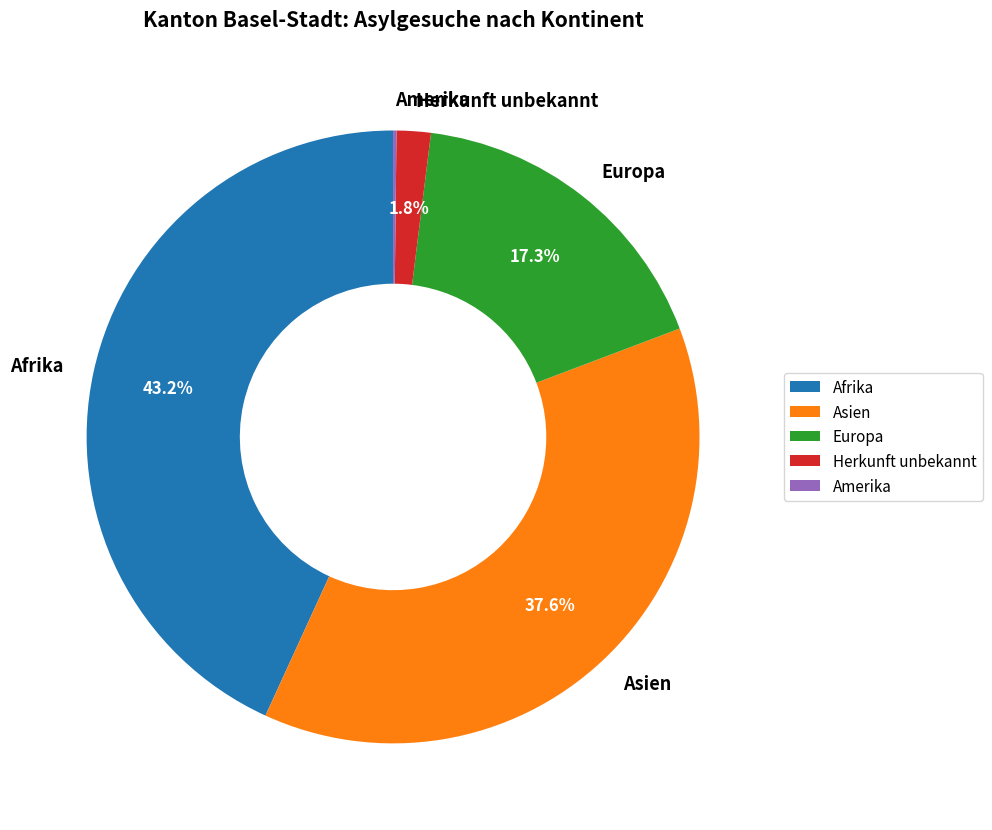

To the nearest percent, what is the average slice percentage?

20%